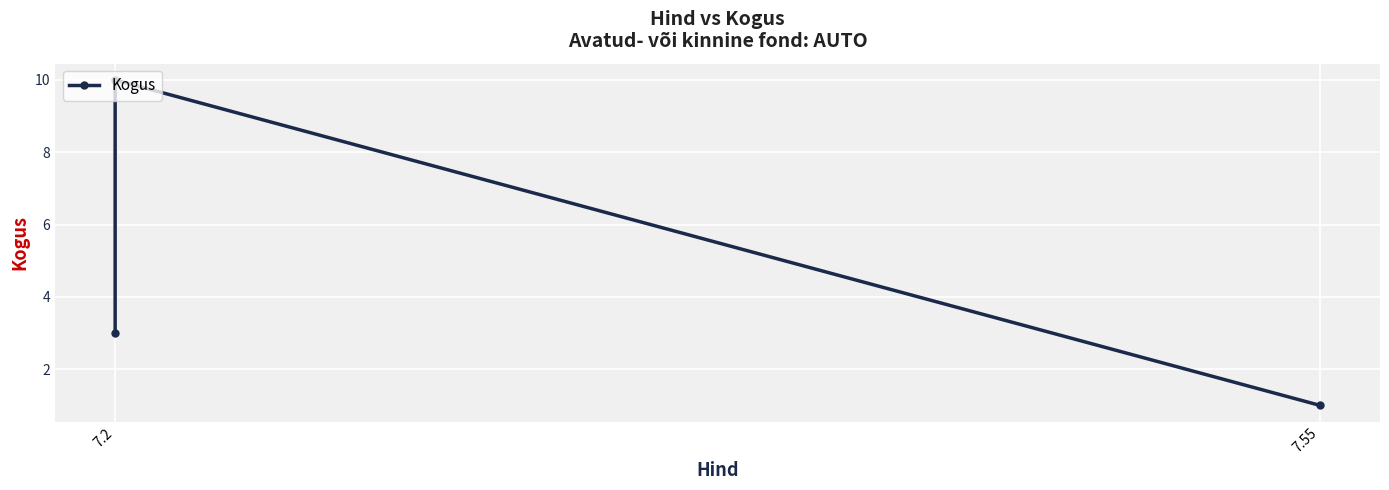

How many values are below 3?

1